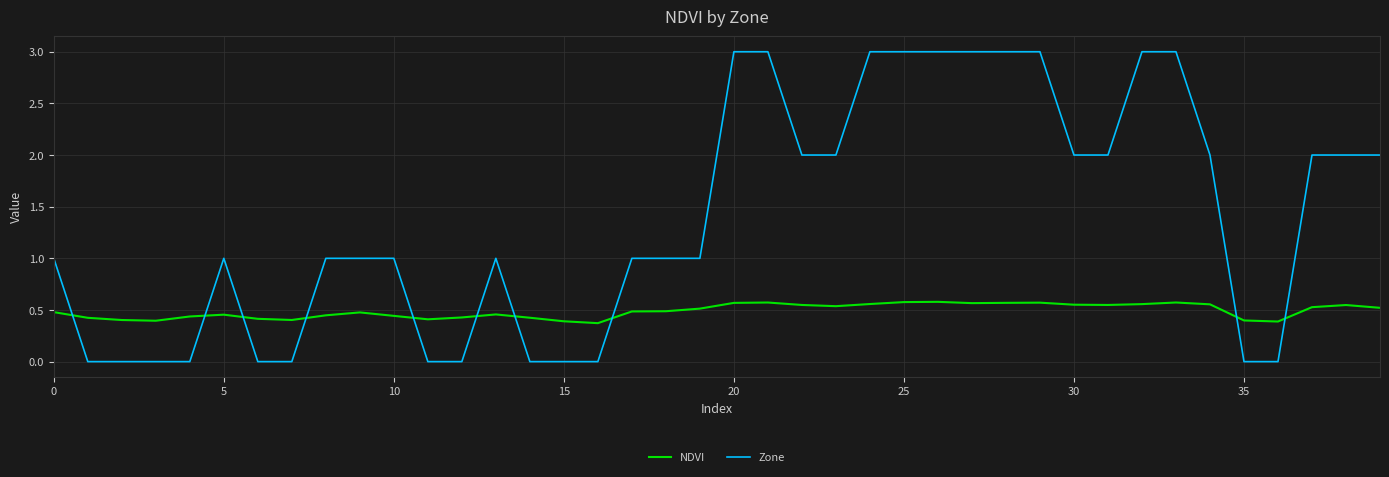

What is the highest value of the Zone series?

3.0